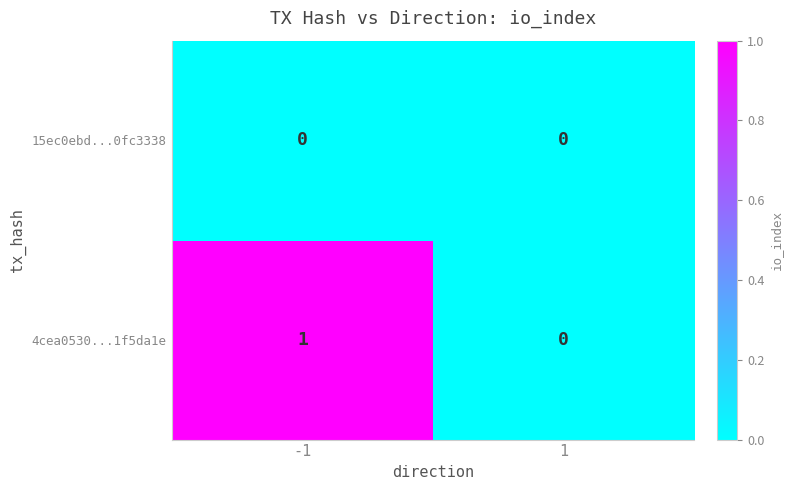

Which series has the widest spread of values?

4cea0530...1f5da1e